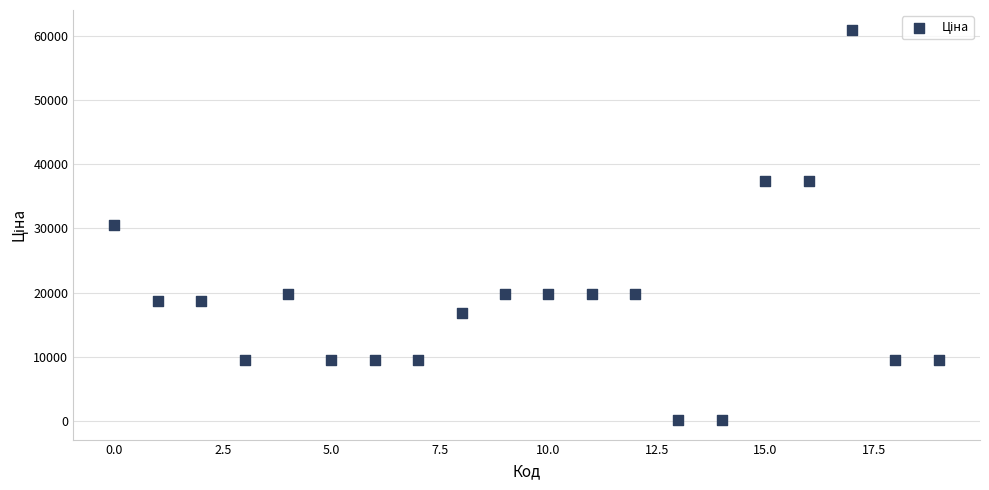

What is the range of Y values (max minus min)?

60911.4